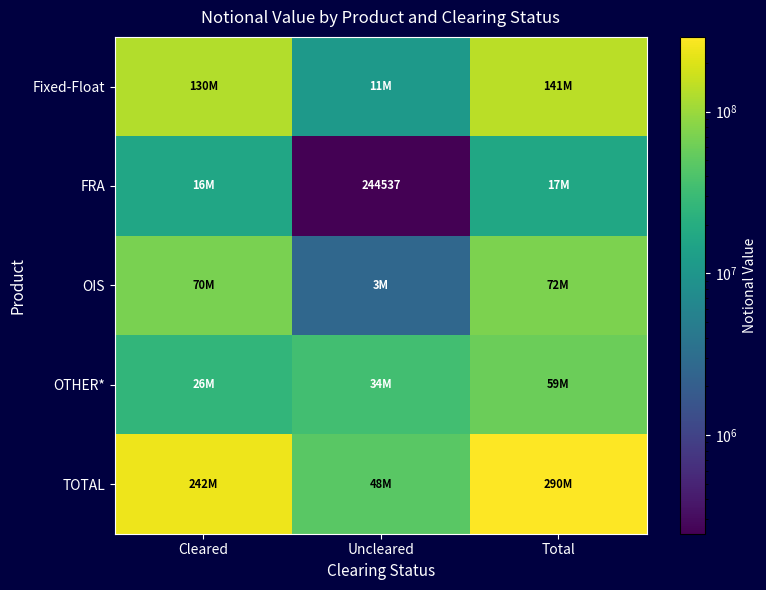

Which series changed the most between Cleared and Total?

TOTAL